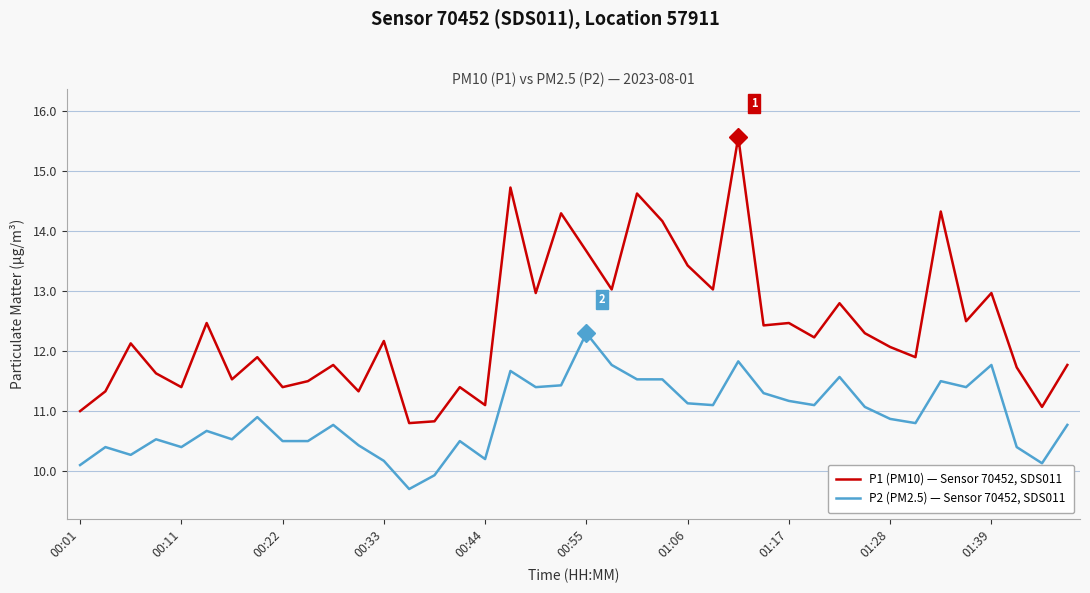

Reading left to right, transcribe all the data shown in this chart.

P1 (PM10) — Sensor 70452, SDS011: 11.0	11.3	12.1	11.6	11.4	12.5	11.5	11.9	11.4	11.5	11.8	11.3	12.2	10.8	10.8	11.4	11.1	14.7	13.0	14.3	13.7	13.0	14.6	14.2	13.4	13.0	15.6	12.4	12.5	12.2	12.8	12.3	12.1	11.9	14.3	12.5	13.0	11.7	11.1	11.8
P2 (PM2.5) — Sensor 70452, SDS011: 10.1	10.4	10.3	10.5	10.4	10.7	10.5	10.9	10.5	10.5	10.8	10.4	10.2	9.7	9.9	10.5	10.2	11.7	11.4	11.4	12.3	11.8	11.5	11.5	11.1	11.1	11.8	11.3	11.2	11.1	11.6	11.1	10.9	10.8	11.5	11.4	11.8	10.4	10.1	10.8